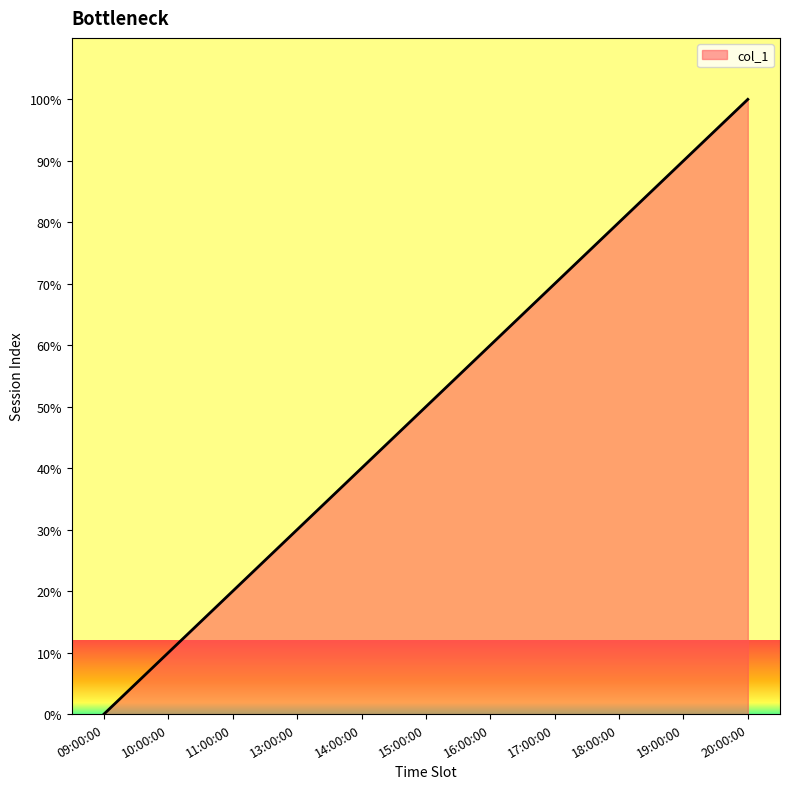

What is the difference between the maximum and minimum values?

100